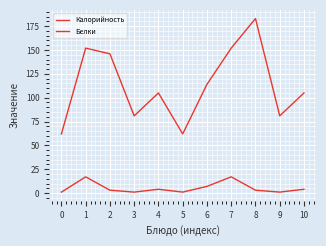

Is it true that Калорийность equals 106 at 0?

False